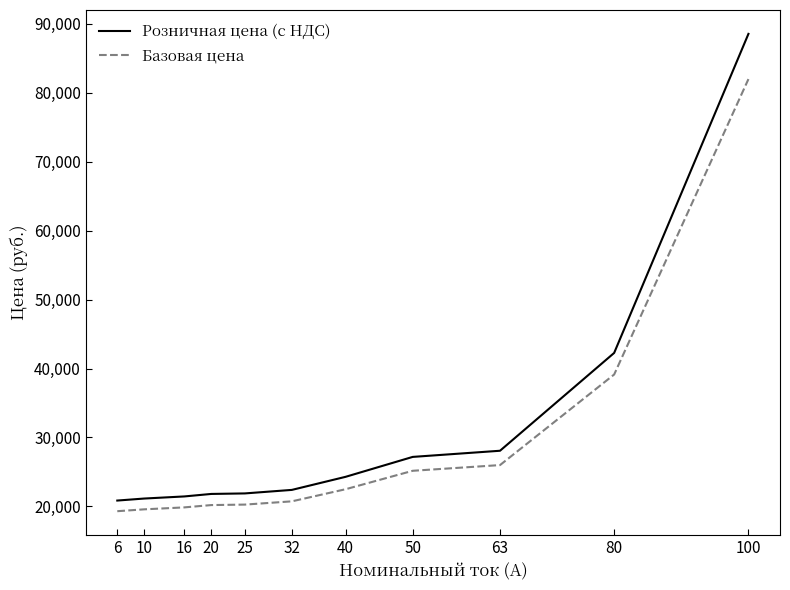

Where does the Розничная цена (с НДС) series first go above 22398?

32